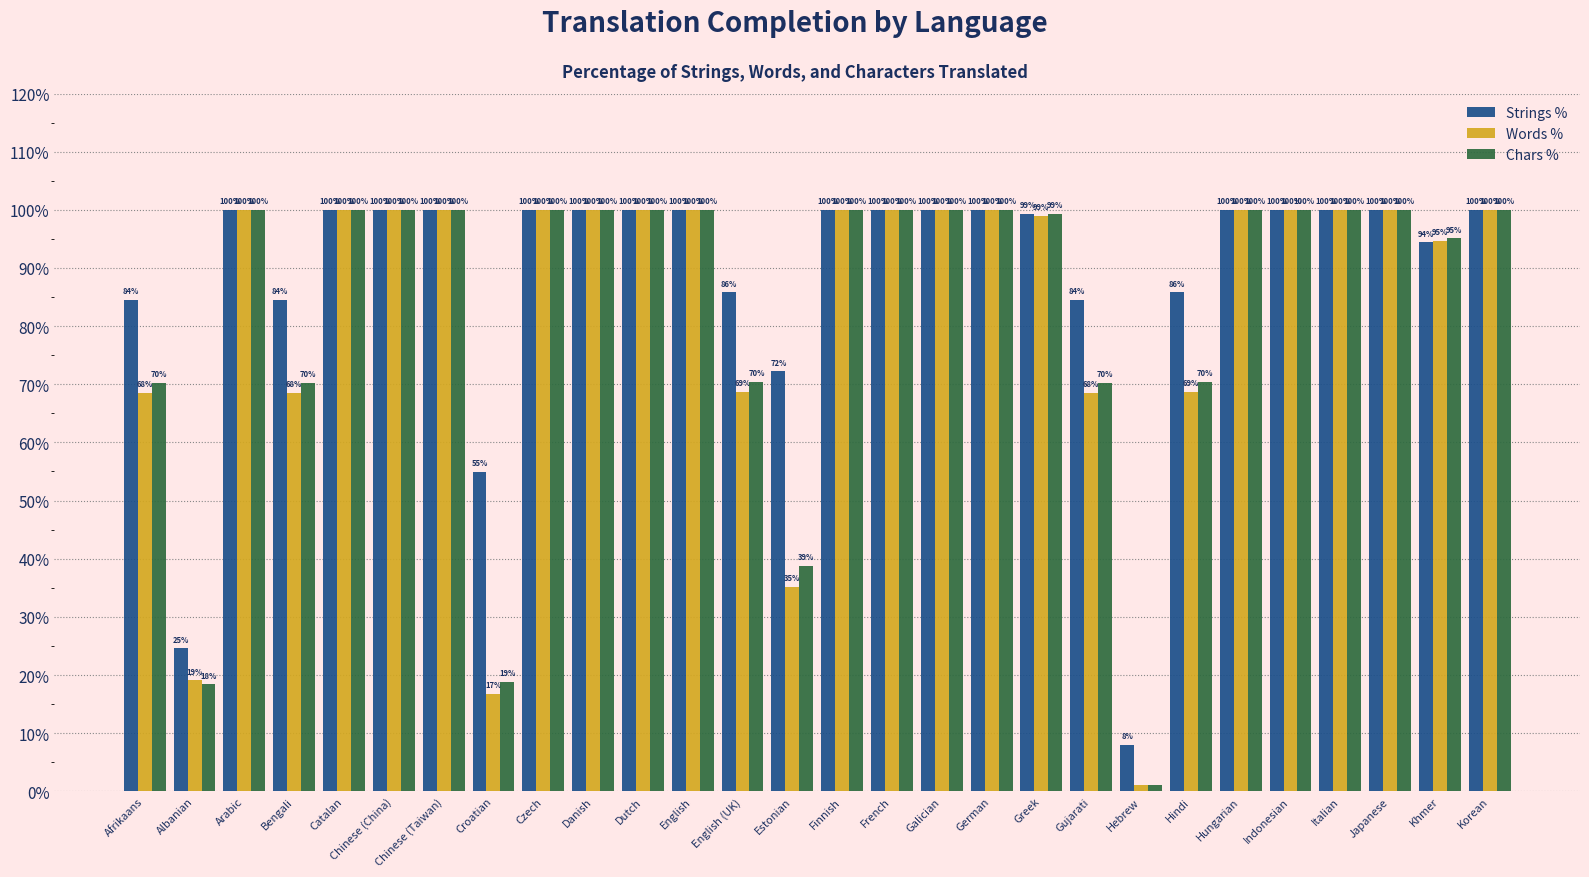

Which category has the lowest value in the Chars % series?

Hebrew